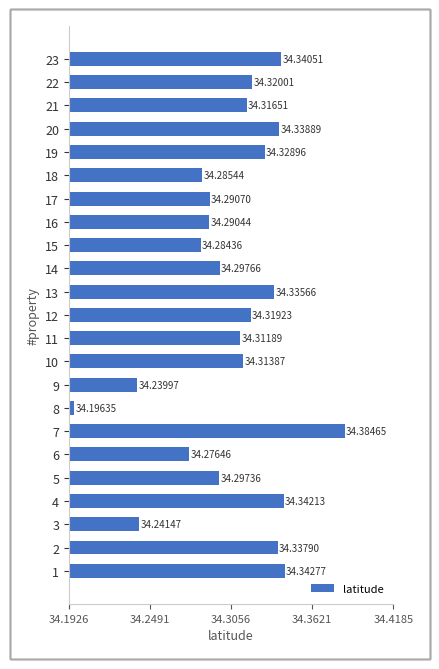

Is it true that the value at 22 is 51.6?

False